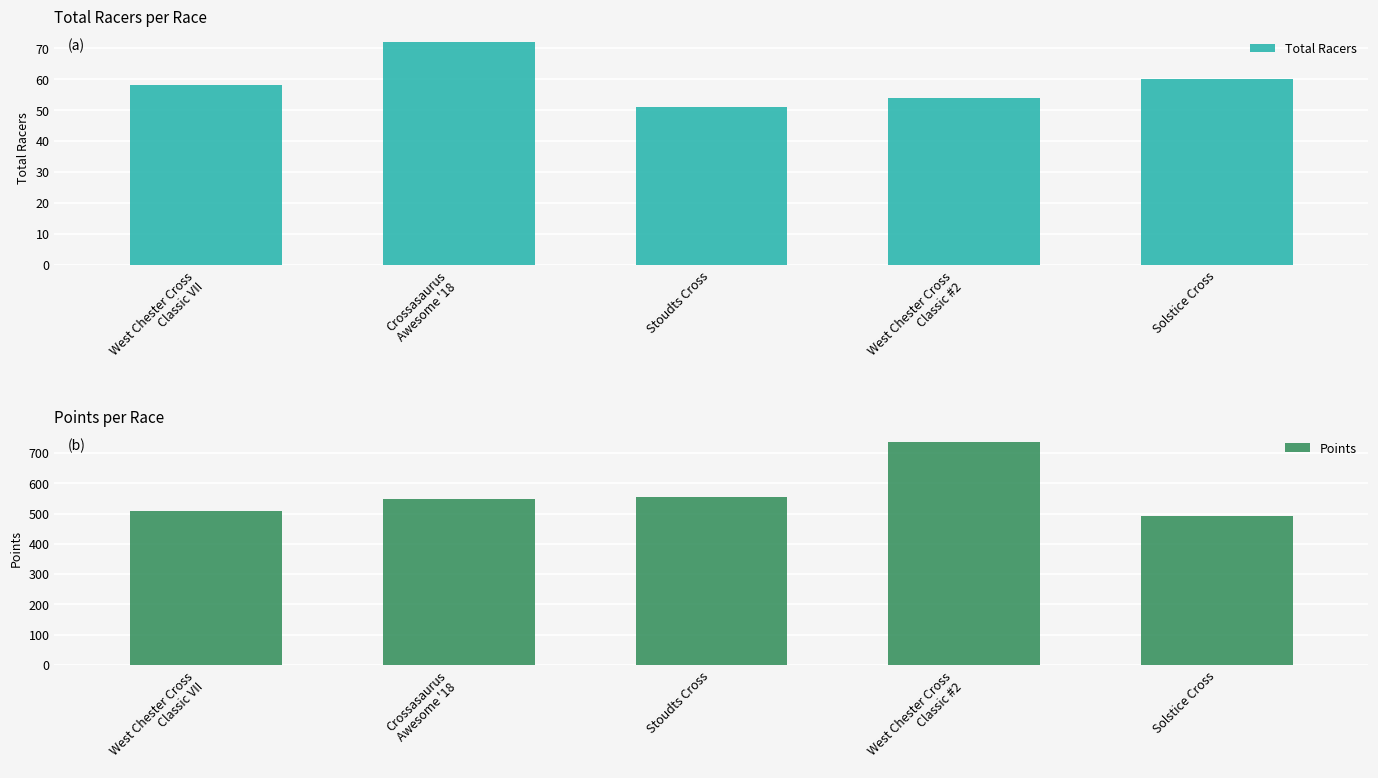

The value of Total Racers at Solstice Cross is 60.0. True or false?

True